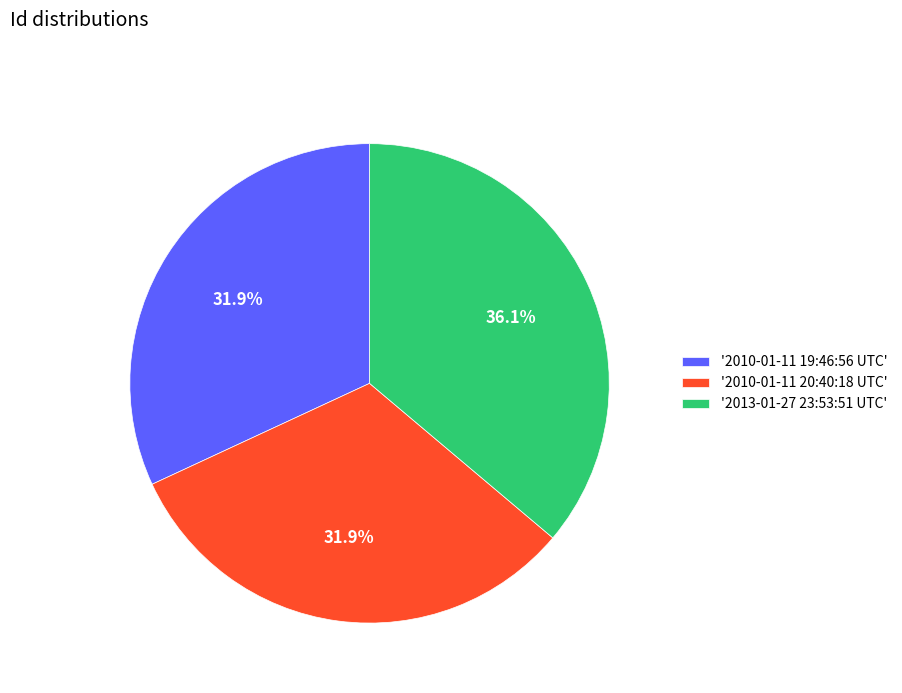

What is the largest slice in the pie chart?

'2013-01-27 23:53:51 UTC'